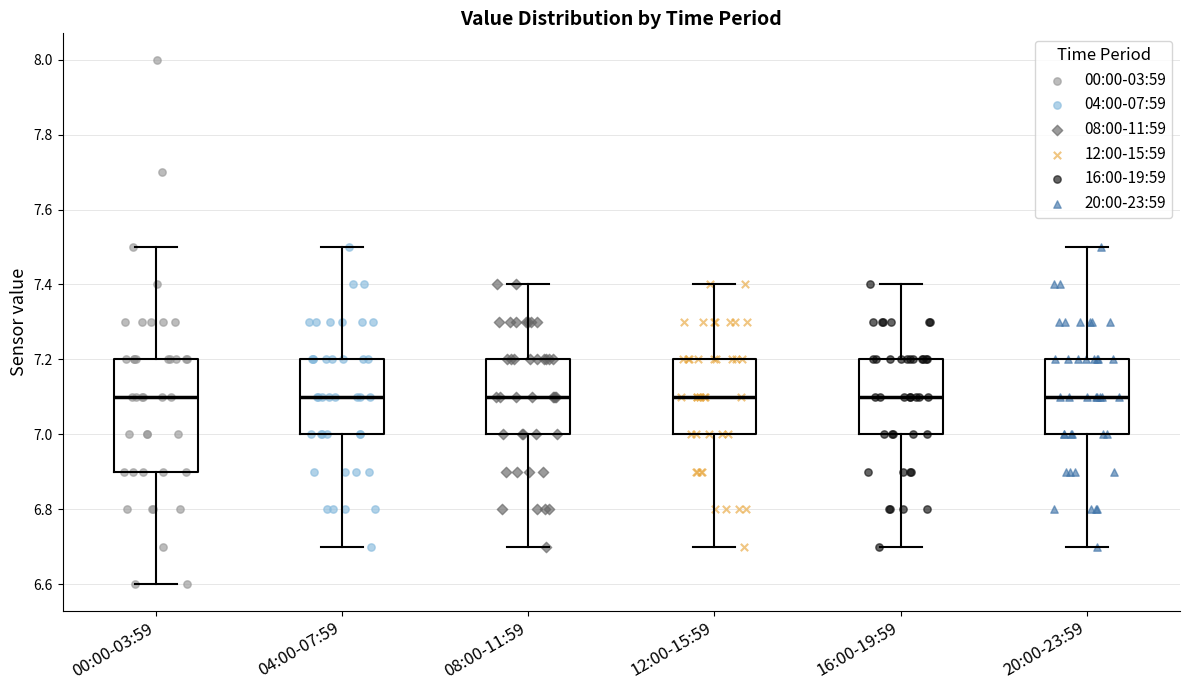

Reading left to right, read every box against the y-axis: the position of its median line, the range the box covers, and the ends of its whiskers. The values are not printed on the chart, so give them approximately, as read against the axis.

00:00-03:59: median 7.1, box 6.9 to 7.2, whiskers 6.6 to 7.5
04:00-07:59: median 7.1, box 7.0 to 7.2, whiskers 6.7 to 7.5
08:00-11:59: median 7.1, box 7.0 to 7.2, whiskers 6.7 to 7.4
12:00-15:59: median 7.1, box 7.0 to 7.2, whiskers 6.7 to 7.4
16:00-19:59: median 7.1, box 7.0 to 7.2, whiskers 6.7 to 7.4
20:00-23:59: median 7.1, box 7.0 to 7.2, whiskers 6.7 to 7.5